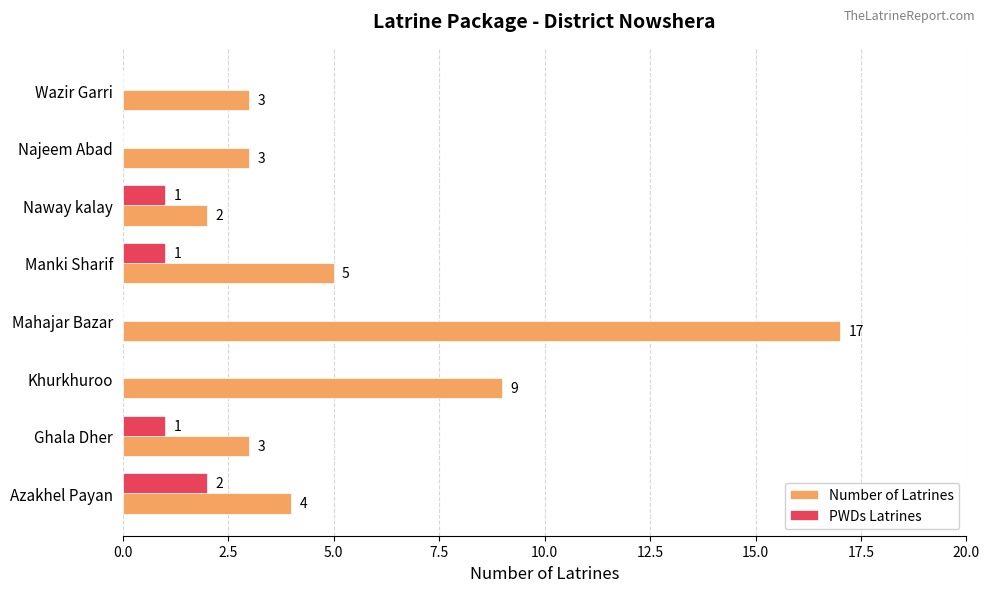

What is the sum of all Number of Latrines values?

46